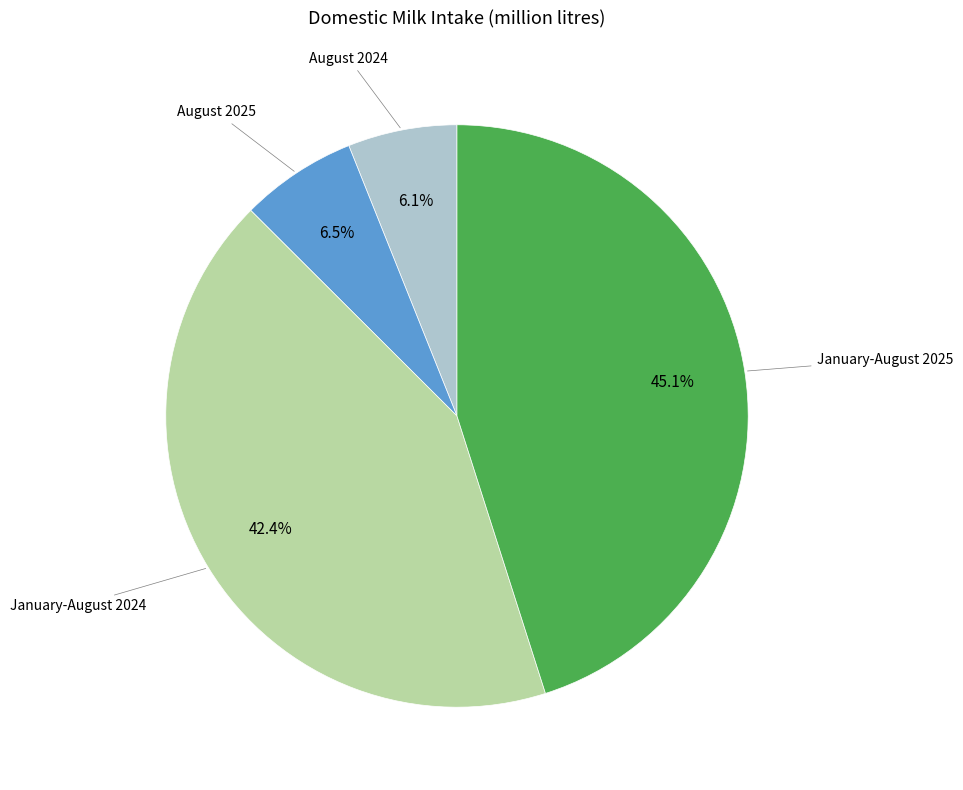

Is there a majority slice in this chart?

No